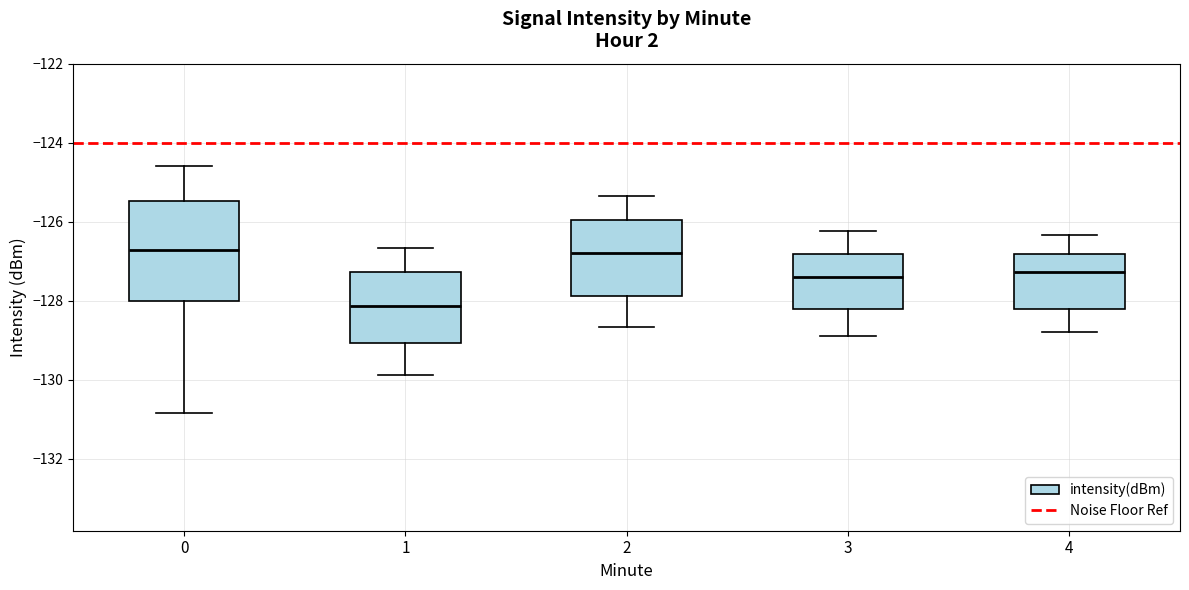

Where does the upper whisker of the box at x = 3 end on the y-axis? The values are not printed on the chart, so give them approximately, as read against the axis.

-126.2